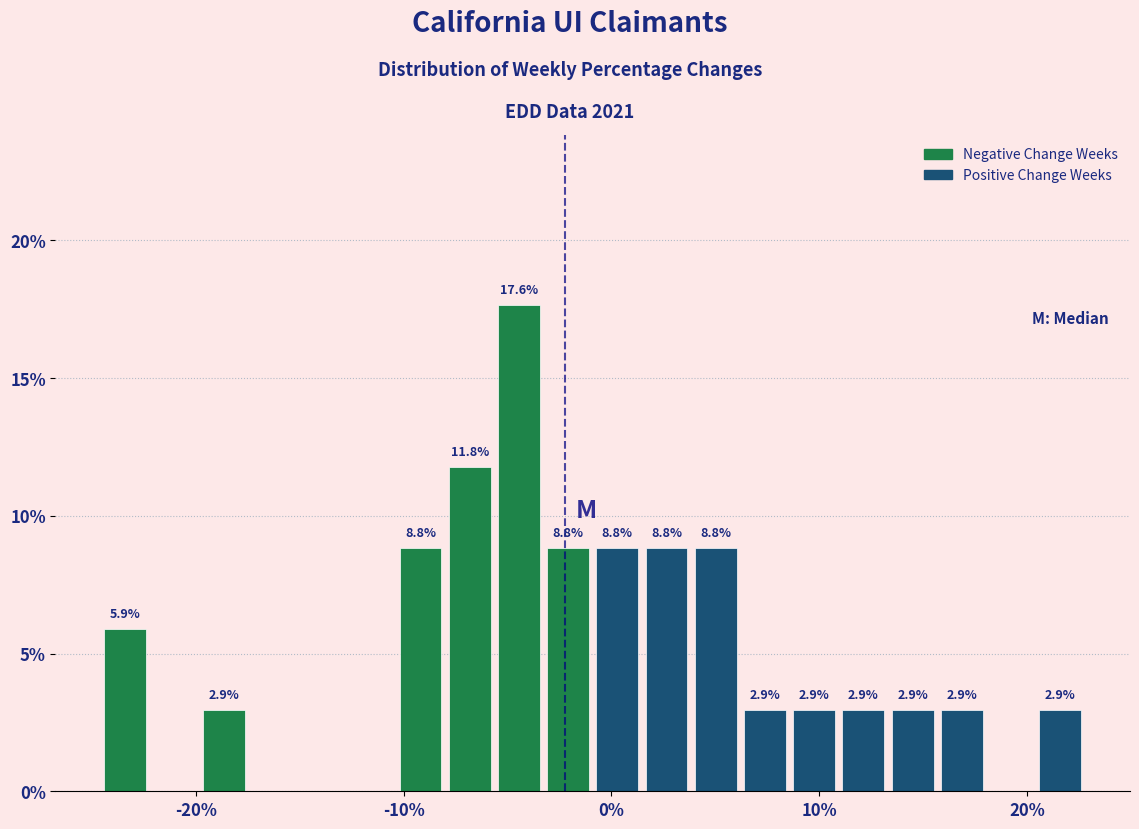

Around what value on the x-axis is the tallest bar? Give the approximate position of its centre, as read against the axis.

-4